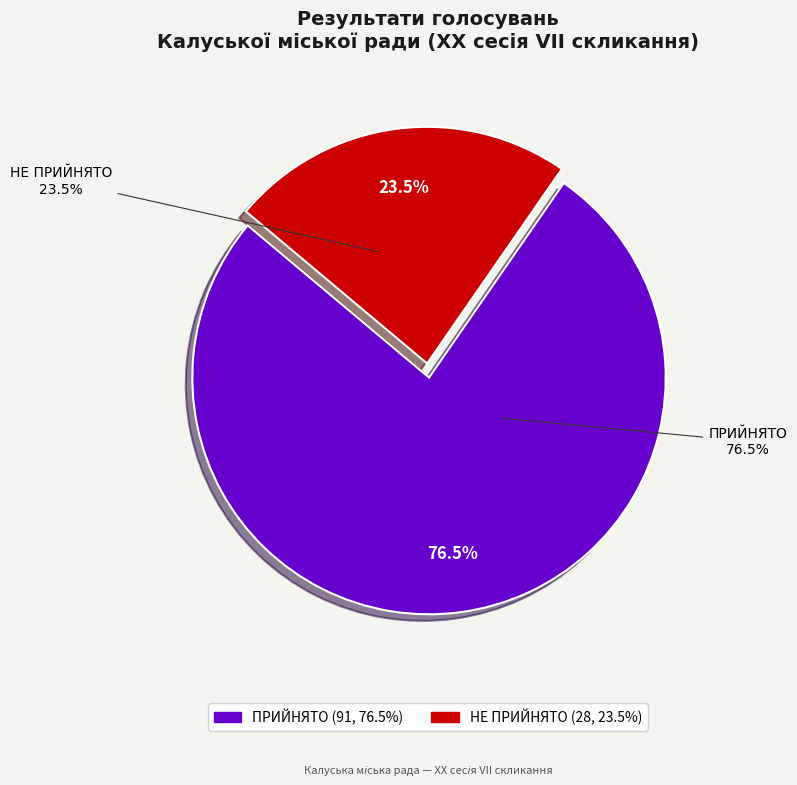

Does ПРИЙНЯТО represent more than half of the total?

Yes